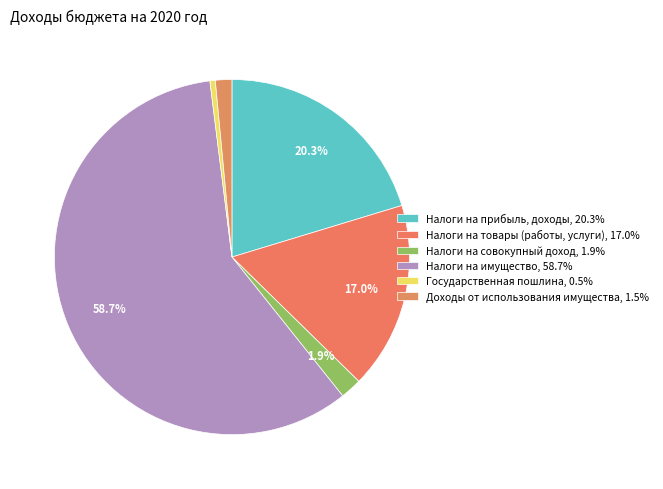

Rank the categories by value from highest to lowest.

НАЛОГИ НА ИМУЩЕСТВО, НАЛОГИ НА ПРИБЫЛЬ, ДОХОДЫ, НАЛОГИ НА ТОВАРЫ (РАБОТЫ, УСЛУГИ), НАЛОГИ НА СОВОКУПНЫЙ ДОХОД, ДОХОДЫ ОТ ИСПОЛЬЗОВАНИЯ ИМУЩЕСТВА, ГОСУДАРСТВЕННАЯ ПОШЛИНА